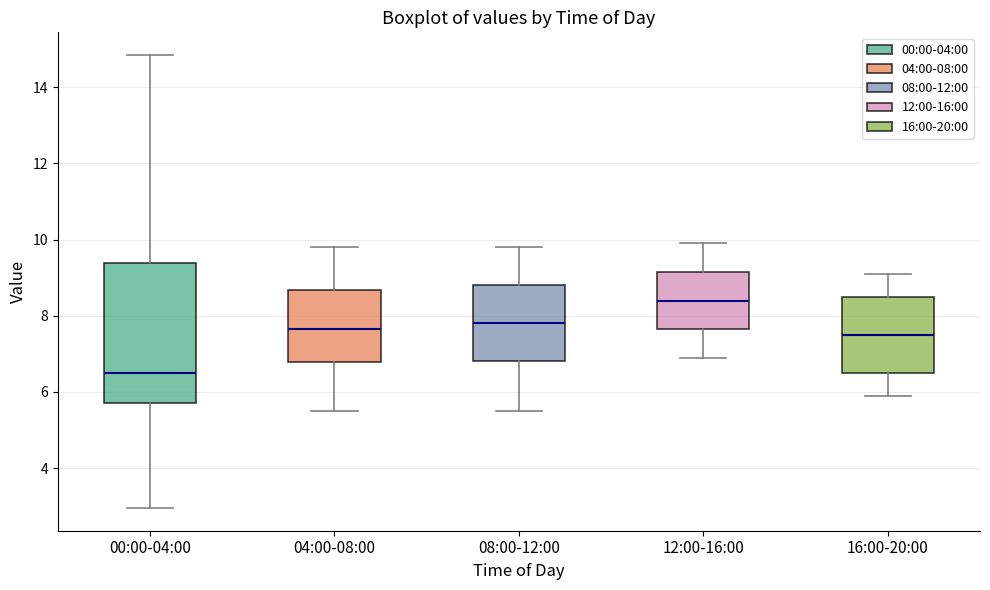

Which box is the tallest, from its lower edge to its upper edge?

00:00-04:00